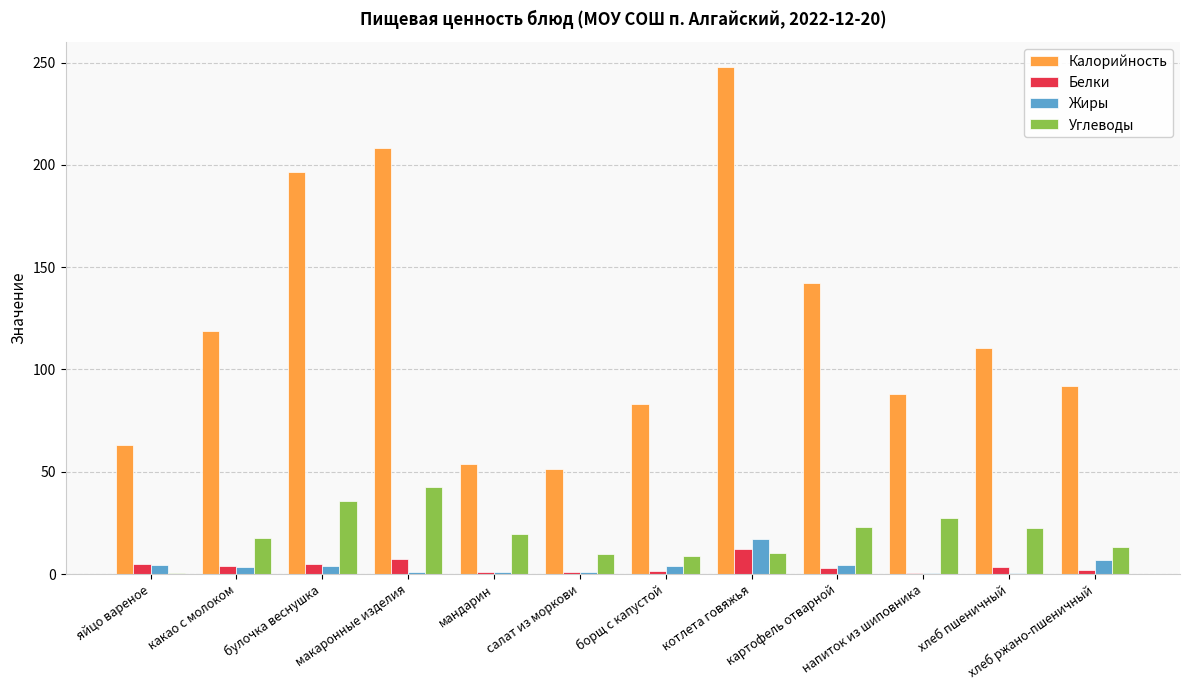

Which series has the largest total across all categories?

Калорийность